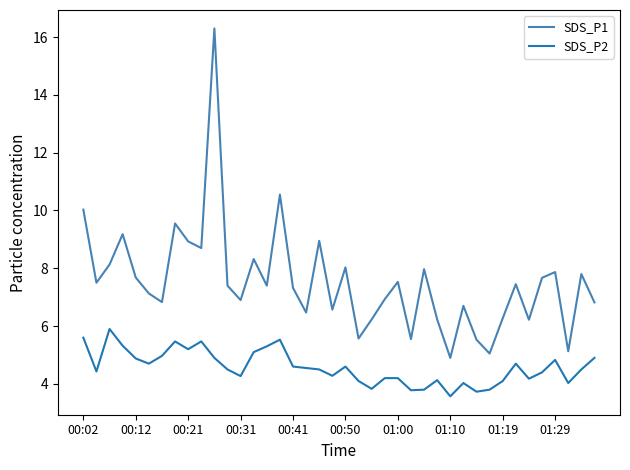

What is the maximum value for SDS_P2?

5.9